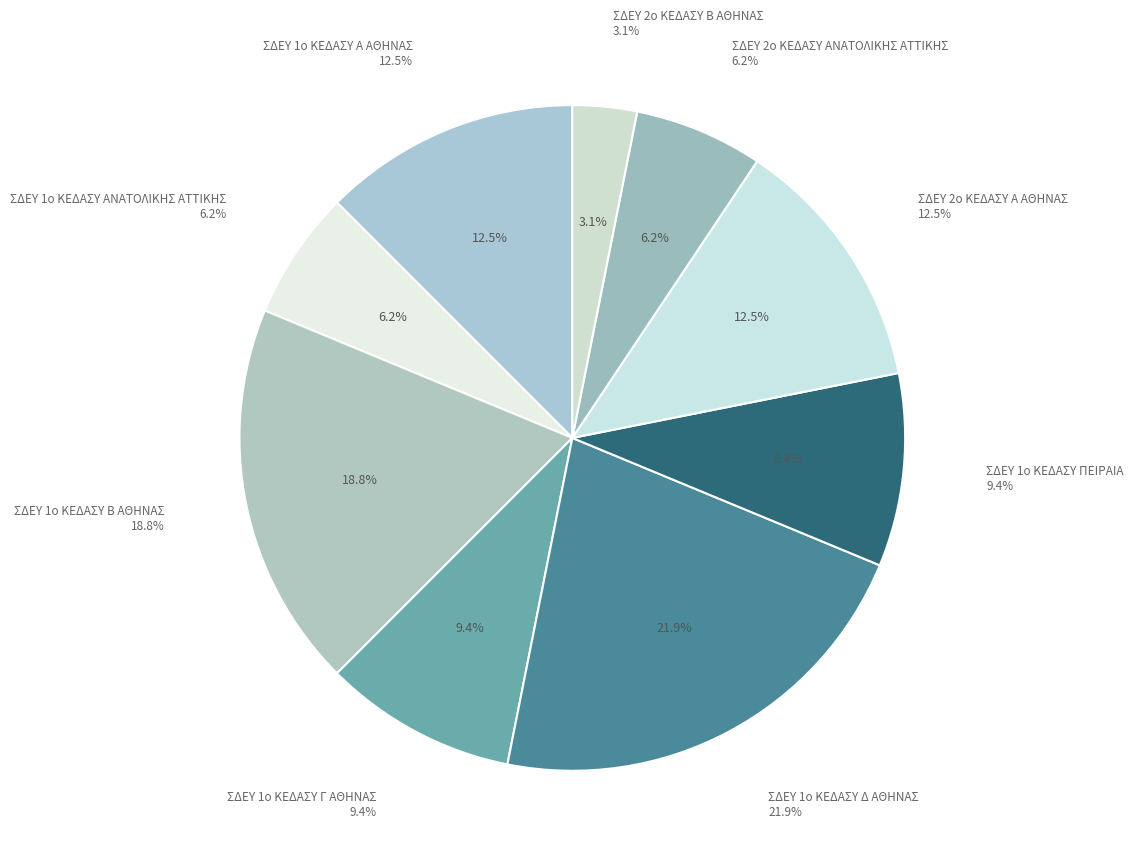

Which has a higher value, ΣΔΕΥ 1ο ΚΕΔΑΣΥ Δ ΑΘΗΝΑΣ or ΣΔΕΥ 1ο ΚΕΔΑΣΥ Γ ΑΘΗΝΑΣ?

ΣΔΕΥ 1ο ΚΕΔΑΣΥ Δ ΑΘΗΝΑΣ